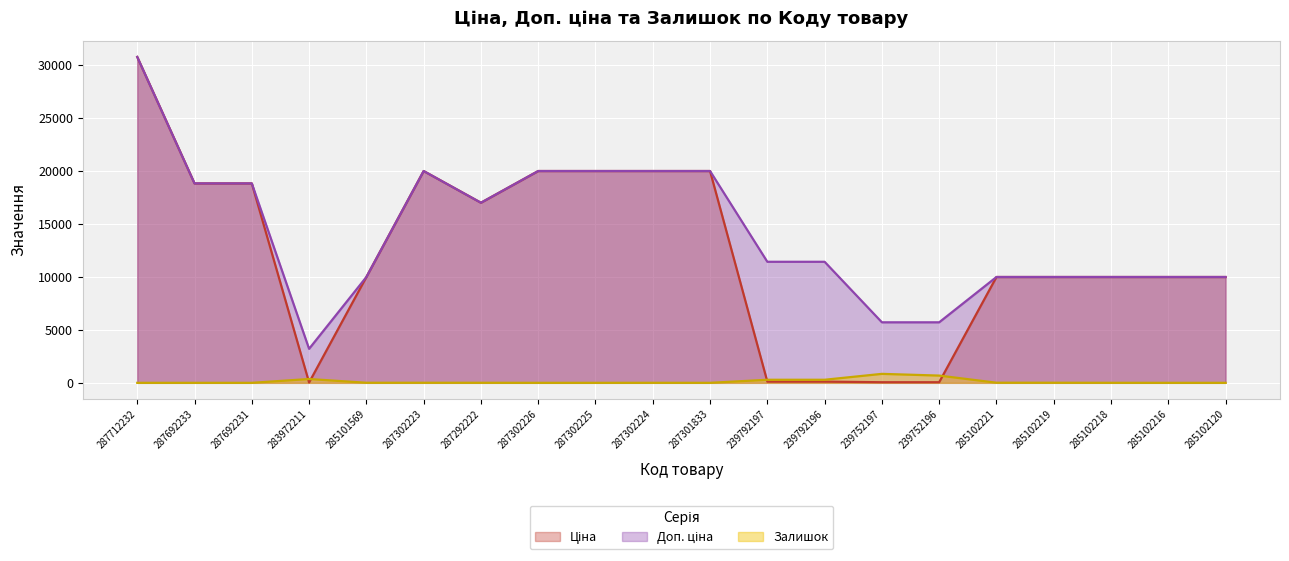

The value of Ціна at 287301833 is 25979.0. True or false?

False